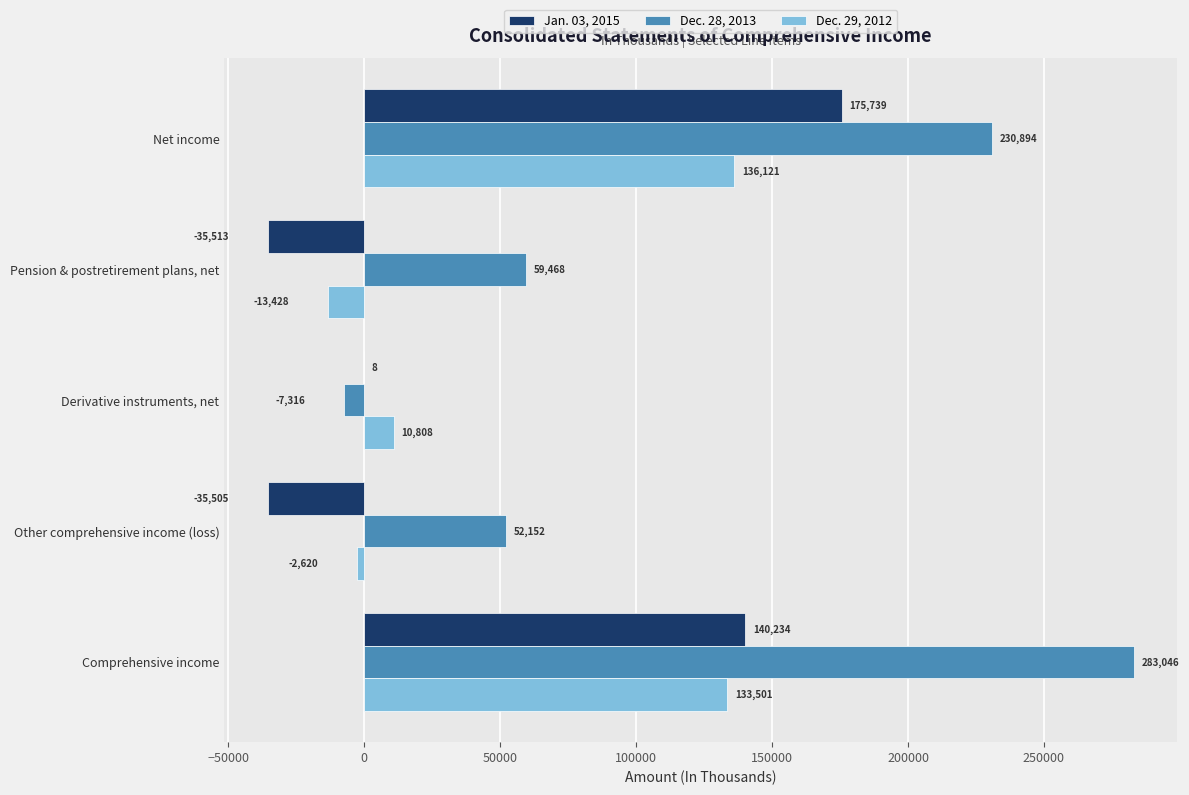

What is the greatest value displayed?

283046